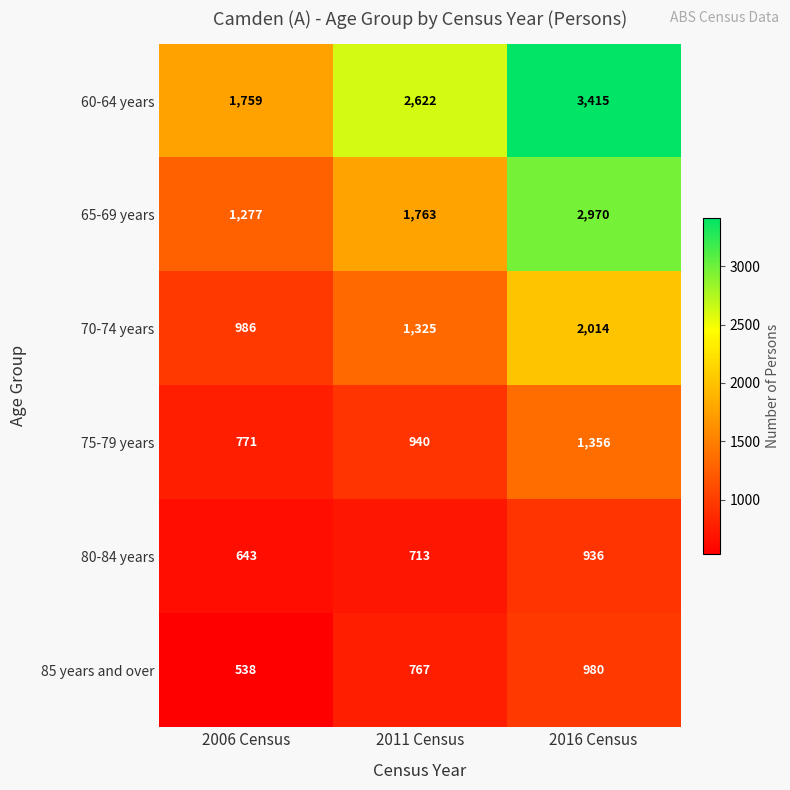

Which series changed the most between 2006 Census and 2016 Census?

65-69 years